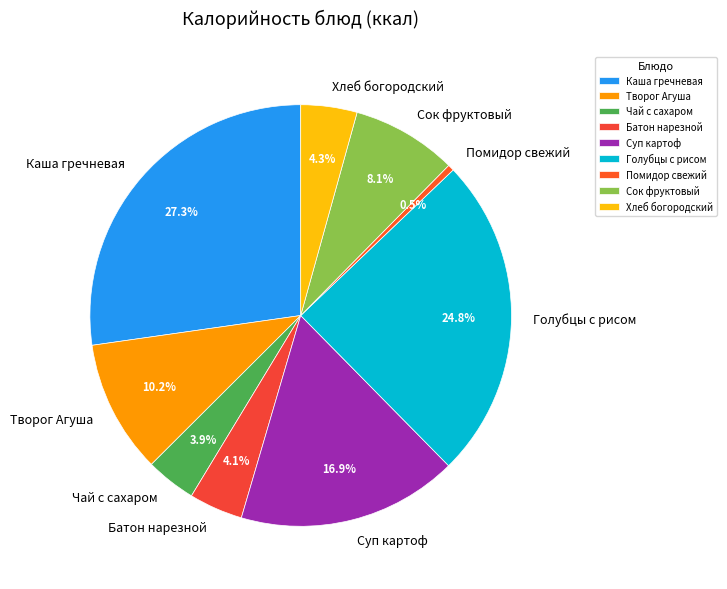

Which category has the smallest portion of the pie?

Помидор свежий